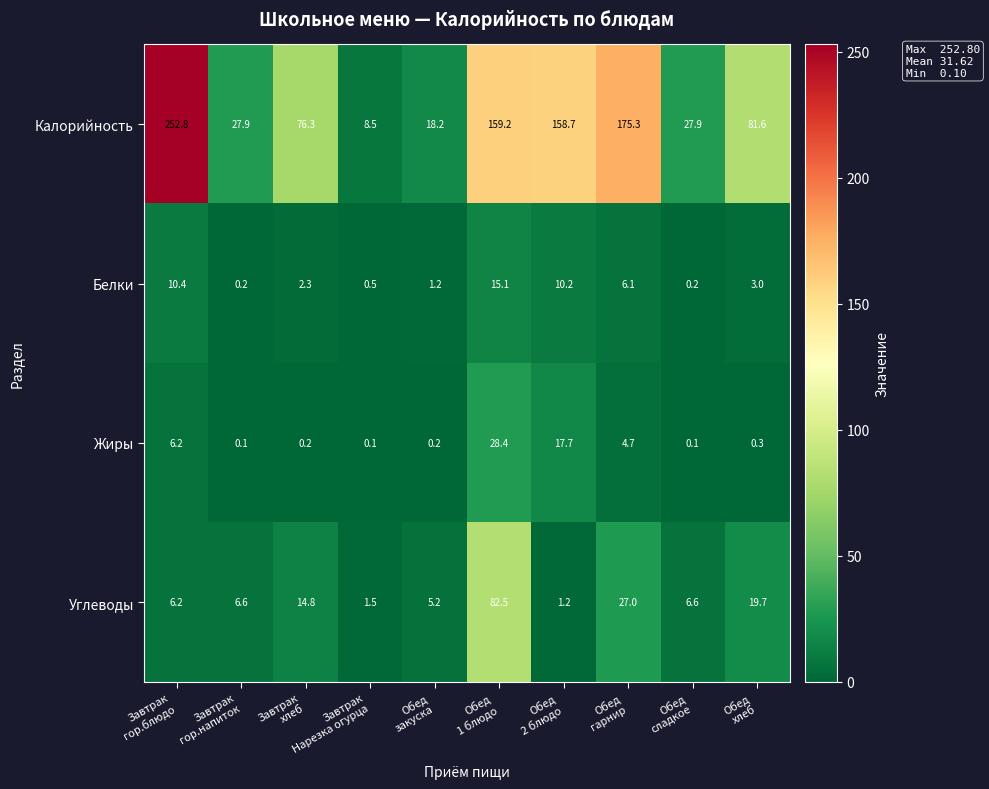

Which series has the largest total across all categories?

Калорийность